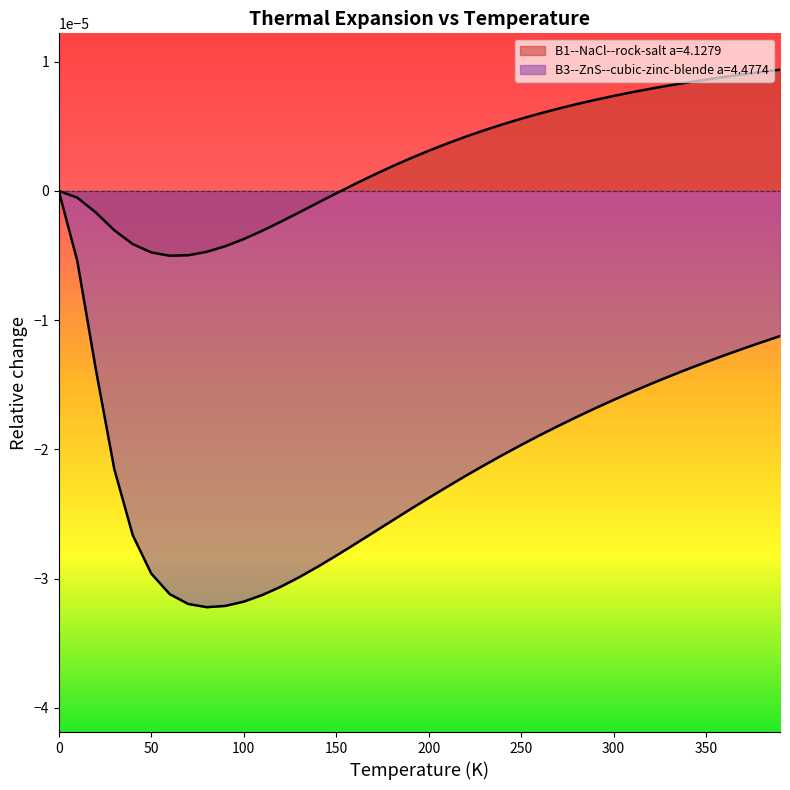

Is it true that B1--NaCl--rock-salt a=4.1279 equals 0.0 at 230.0?

True